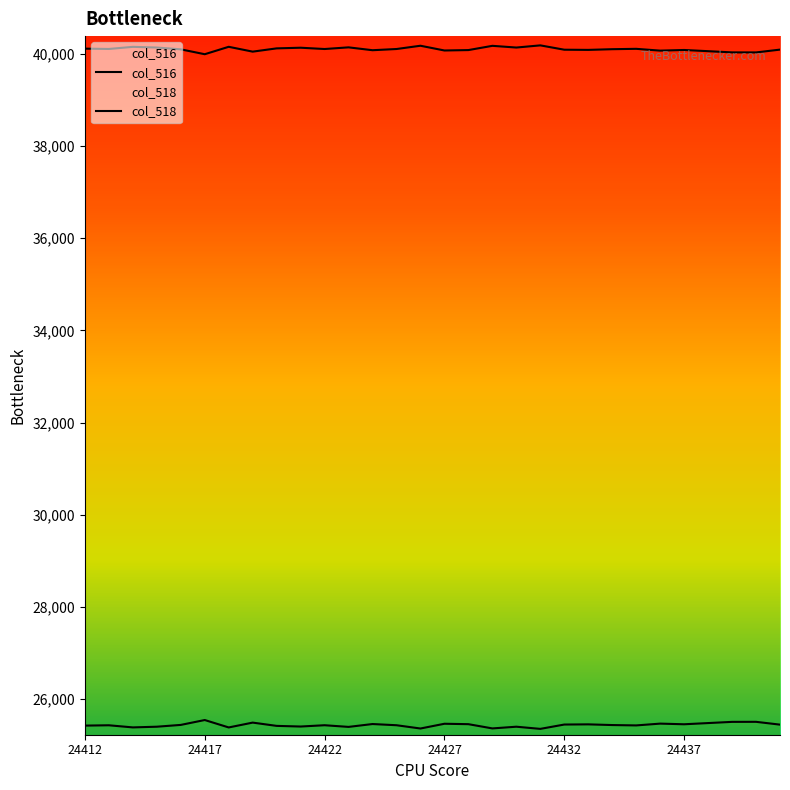

True or false: col_518 and col_516 cross at least once.

False